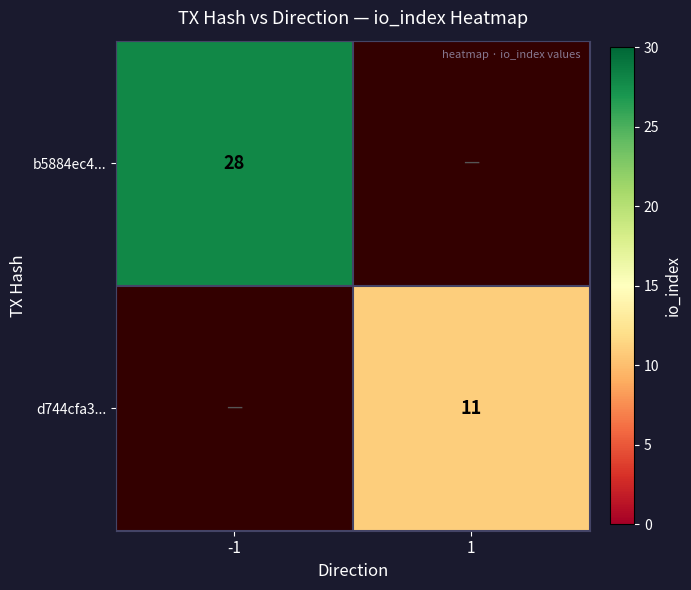

The b5884ec4... series shows 17 at -1. True or false?

False